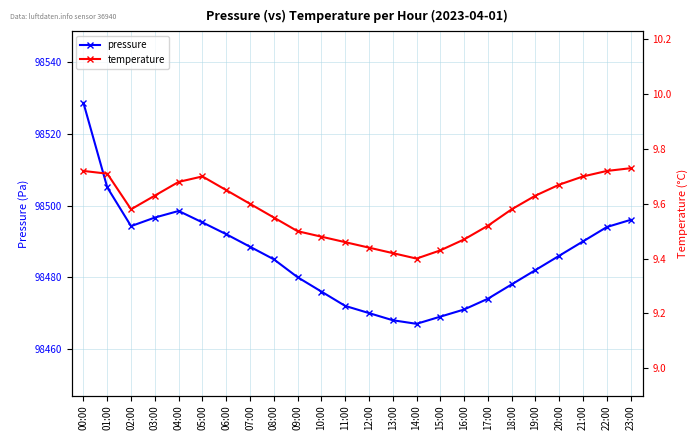

Reading right to left, extract all data points from this chart.

pressure: 98496.0	98494.0	98490.0	98486.0	98482.0	98478.0	98474.0	98471.0	98469.0	98467.0	98468.0	98470.0	98472.0	98476.0	98480.0	98485.0	98488.5	98492.0	98495.3	98498.5	98496.6	98494.2	98505.1	98528.6
temperature: 9.7	9.7	9.7	9.7	9.6	9.6	9.5	9.5	9.4	9.4	9.4	9.4	9.5	9.5	9.5	9.6	9.6	9.7	9.7	9.7	9.6	9.6	9.7	9.7